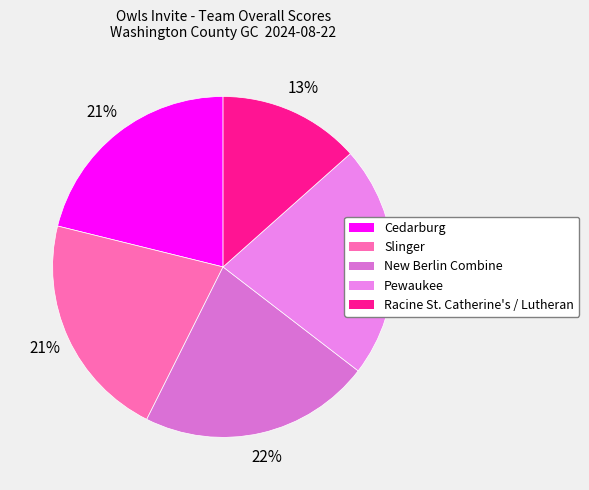

Is there a majority slice in this chart?

No